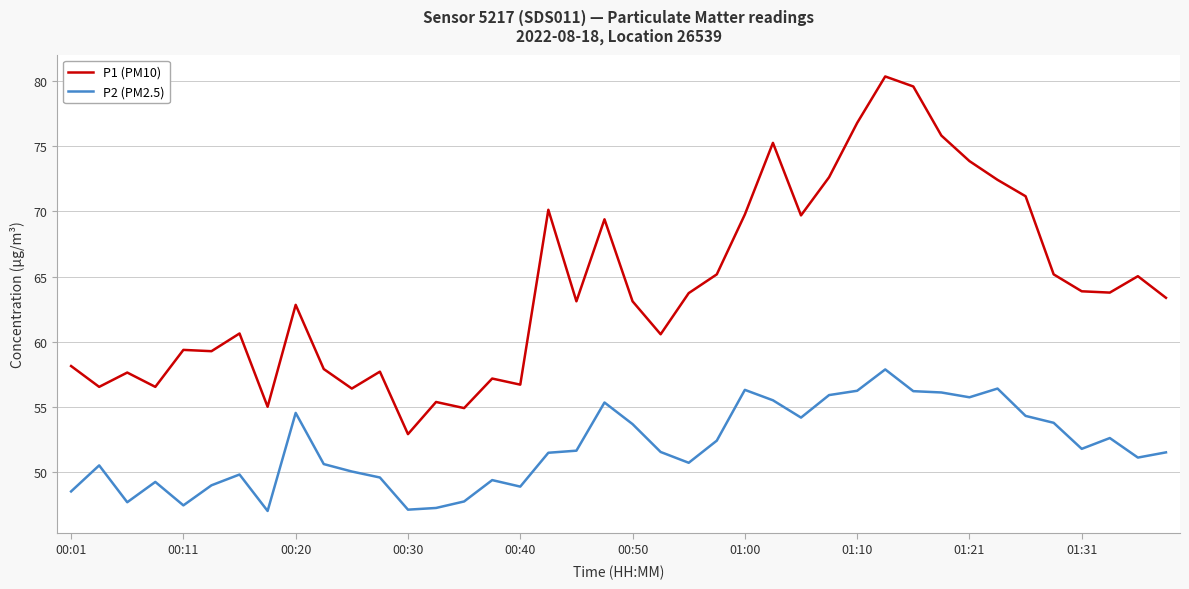

Is this an area chart (filled region under the line)?

No